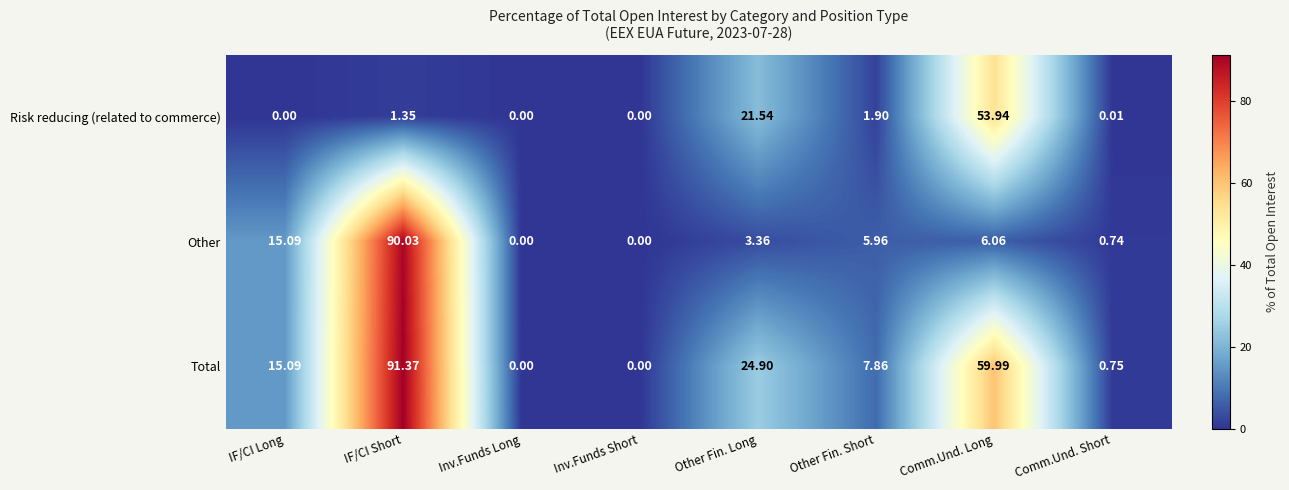

At Other Fin. Long, list the series in order from largest to smallest.

Total, Risk reducing (related to commerce), Other